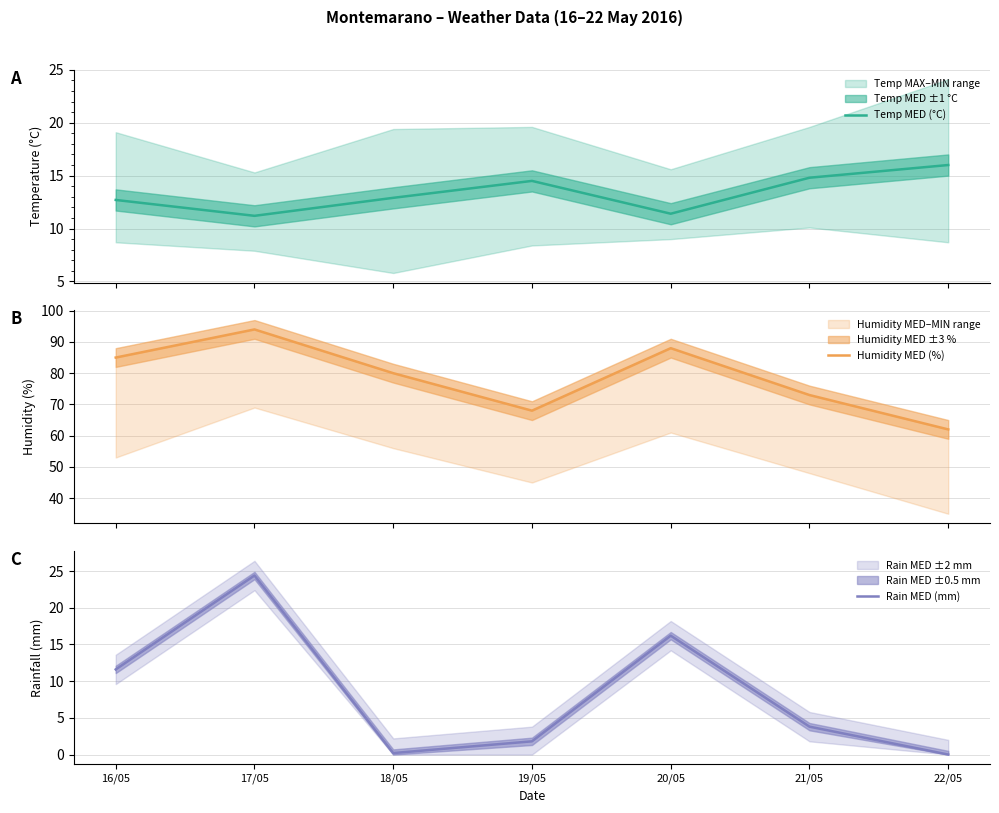

Between 21/05 and 16/05, which is larger?

21/05